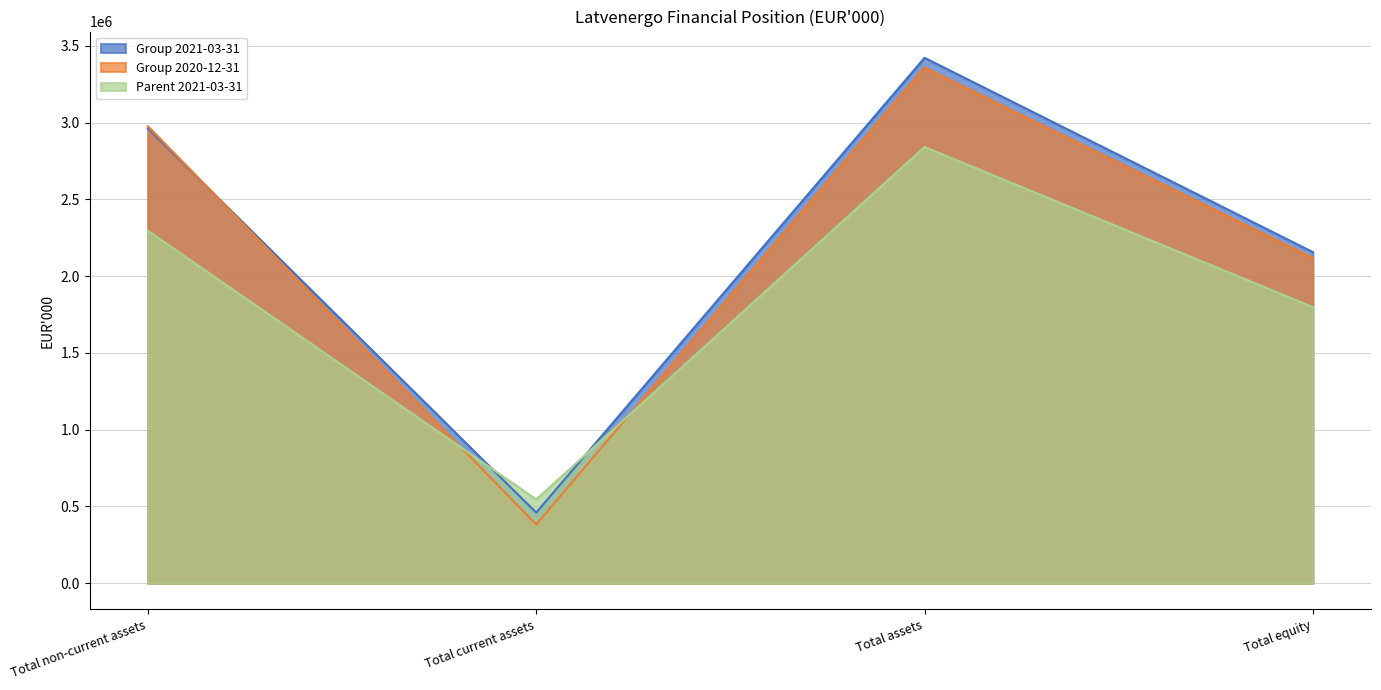

The Group 2020-12-31 series shows 2250949 at Total assets. True or false?

False